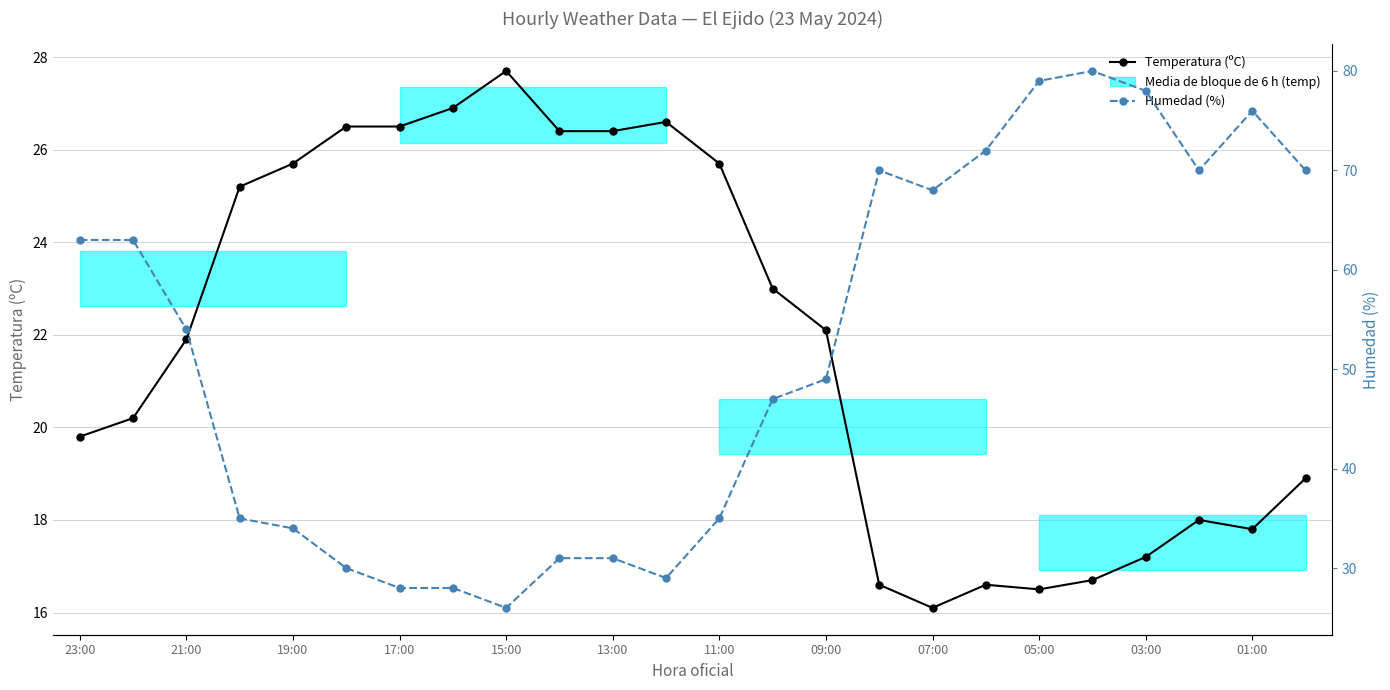

Reading left to right, list all the values displayed in this chart.

Temperatura (ºC): 19.8	20.2	21.9	25.2	25.7	26.5	26.5	26.9	27.7	26.4	26.4	26.6	25.7	23.0	22.1	16.6	16.1	16.6	16.5	16.7	17.2	18.0	17.8	18.9
Humedad (%): 63.0	63.0	54.0	35.0	34.0	30.0	28.0	28.0	26.0	31.0	31.0	29.0	35.0	47.0	49.0	70.0	68.0	72.0	79.0	80.0	78.0	70.0	76.0	70.0